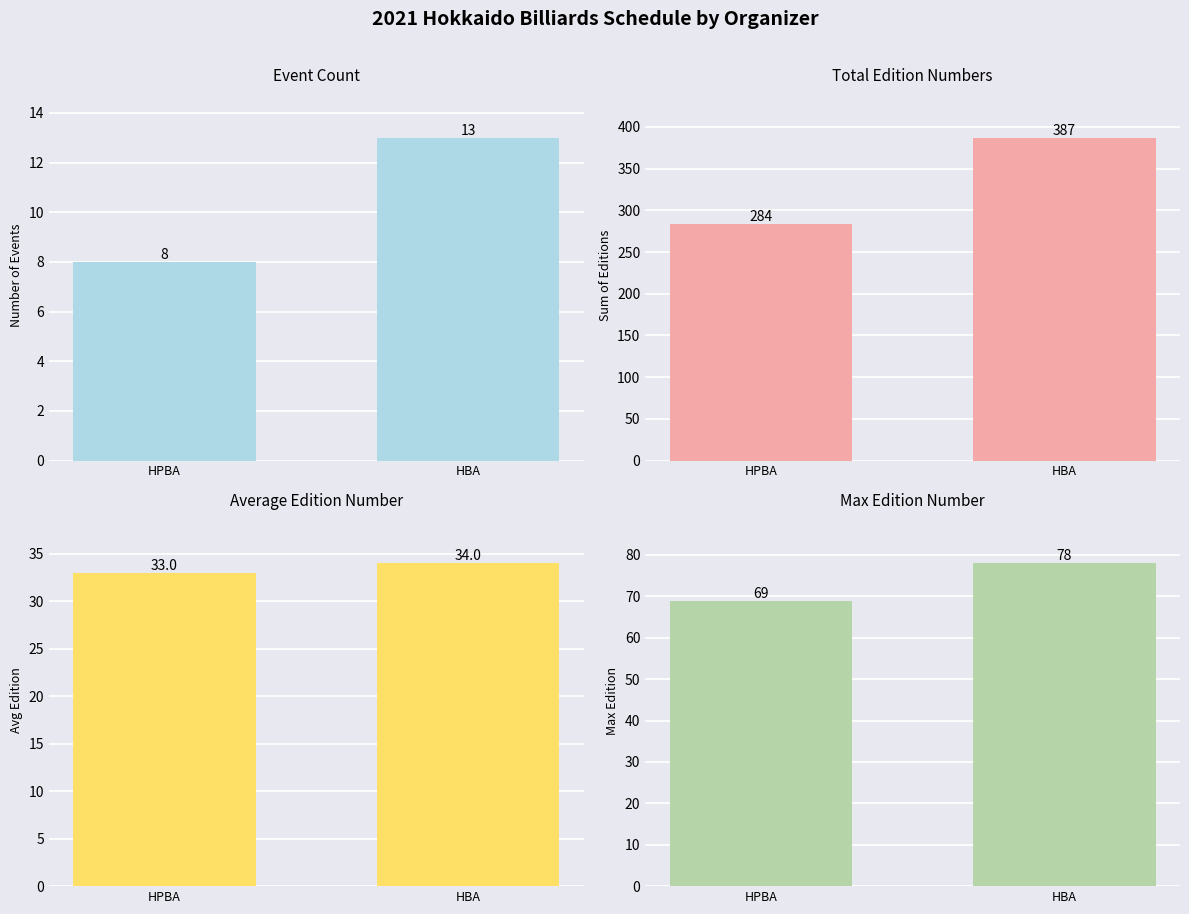

Are the bars horizontal?

No